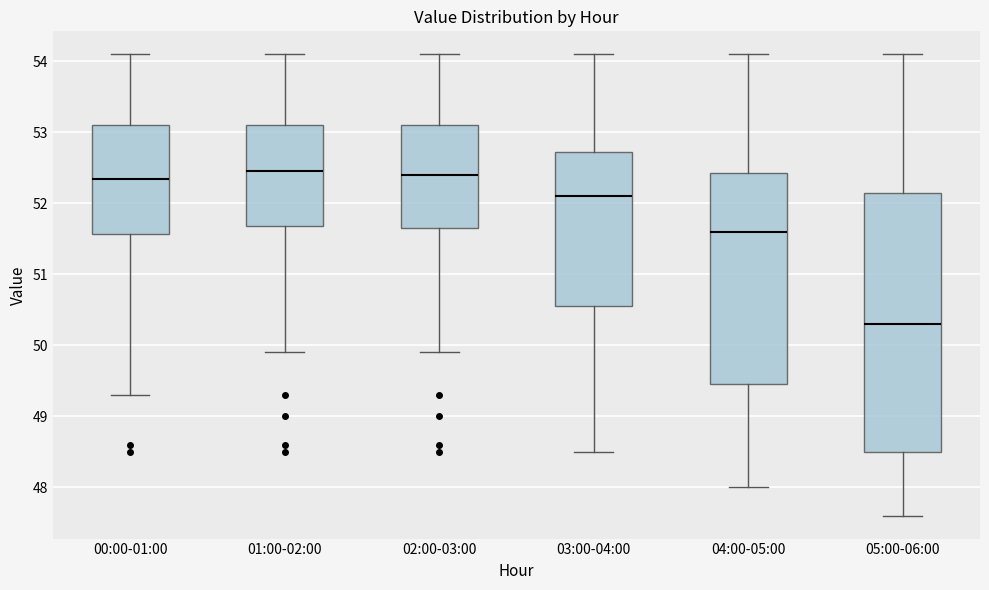

Where is the lower edge of the box for 05:00-06:00 on the y-axis? The values are not printed on the chart, so give them approximately, as read against the axis.

48.5